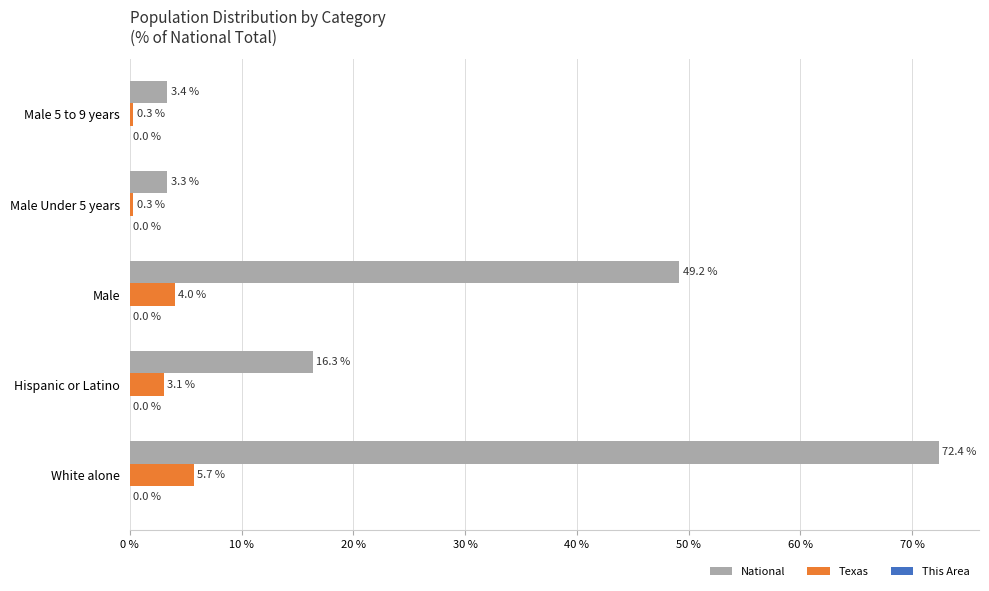

Between Male and Male 5 to 9 years, which series saw the biggest shift?

National